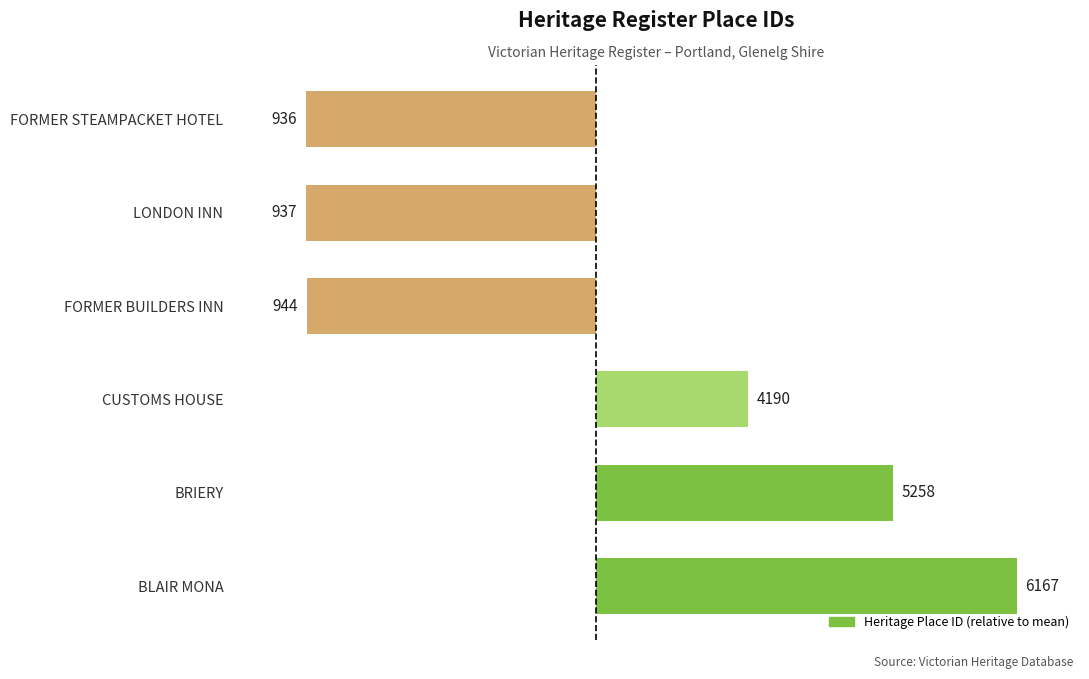

How many bars are there in total?

6